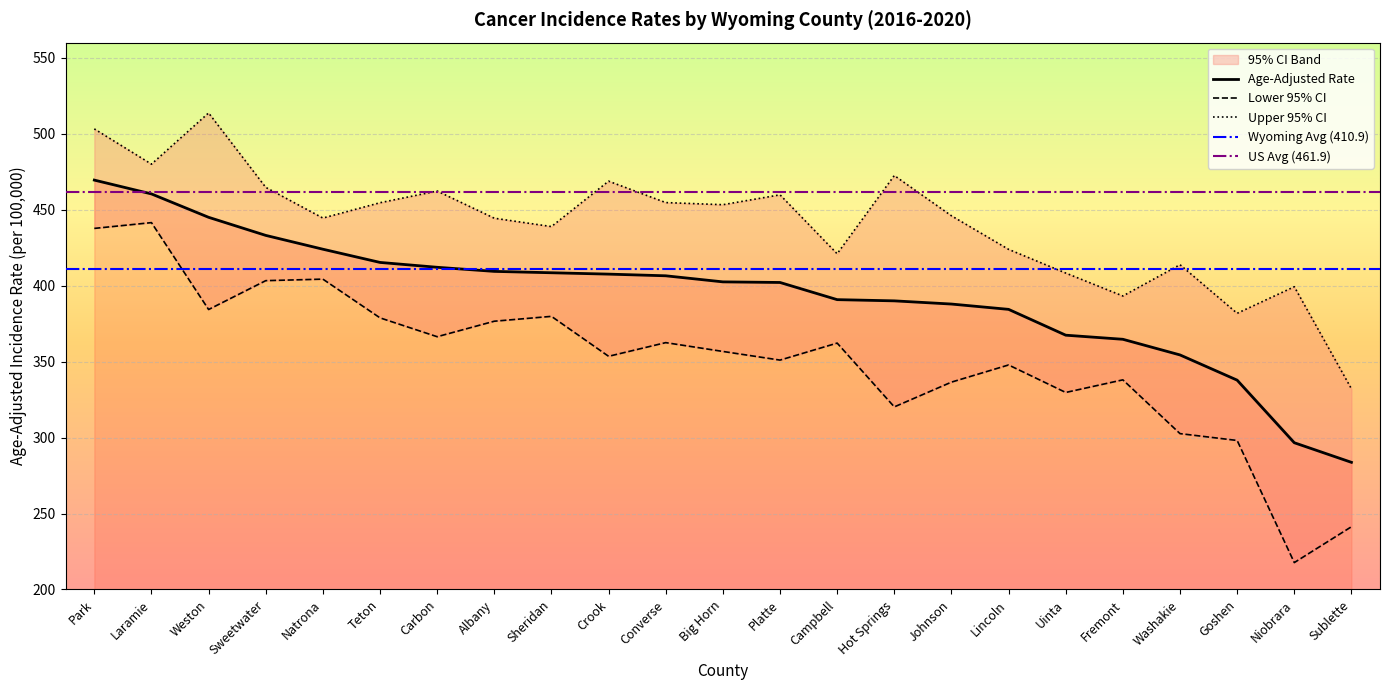

True or false: Lower 95% CI has a value of 366.4 at Carbon.

True